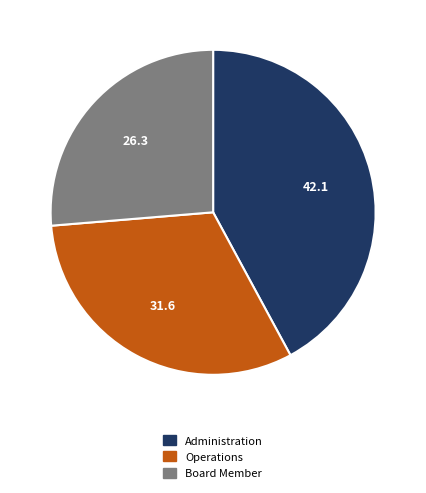

Rank the categories by value from lowest to highest.

Board Member, Operations, Administration